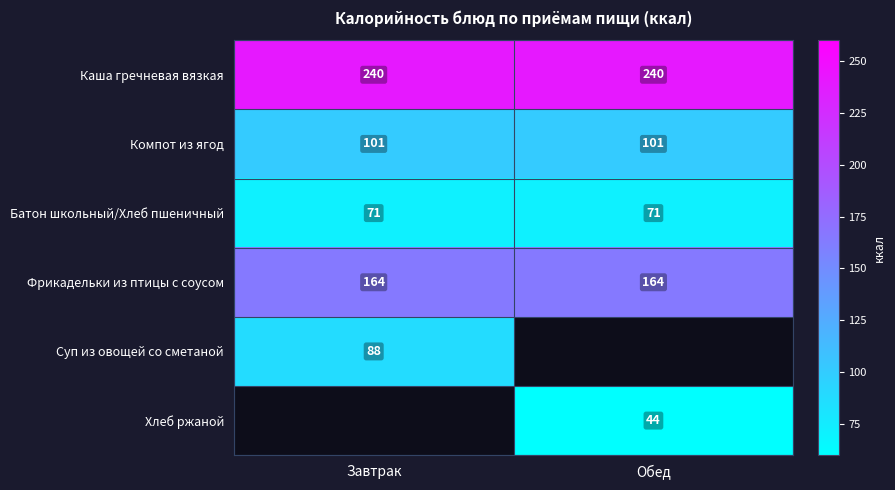

What is the highest value of the Компот из ягод series?

101